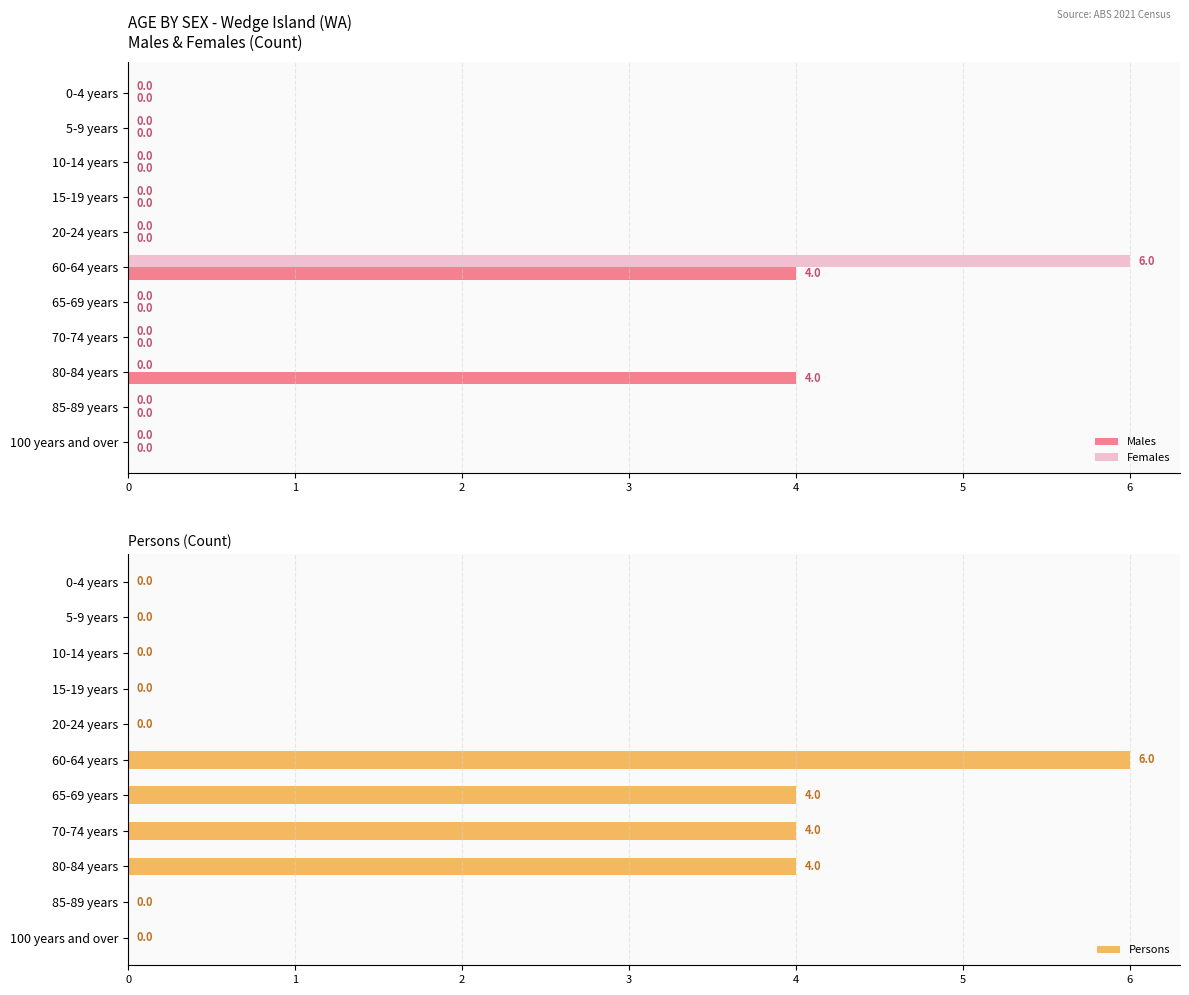

What is the sum of all Males values?

8